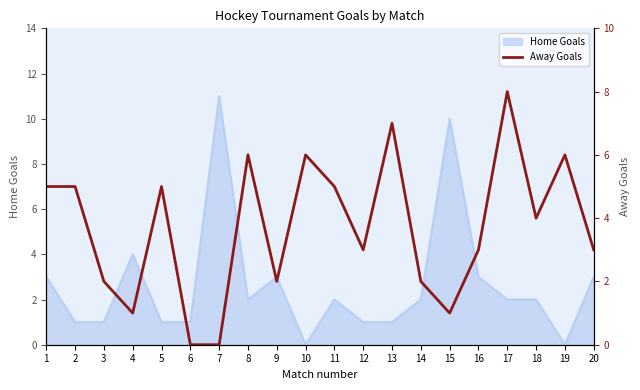

Count the values in the range 2 to 6.

14